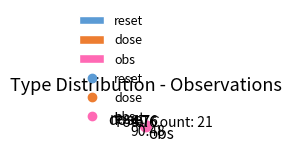

Is obs the majority of the pie?

Yes